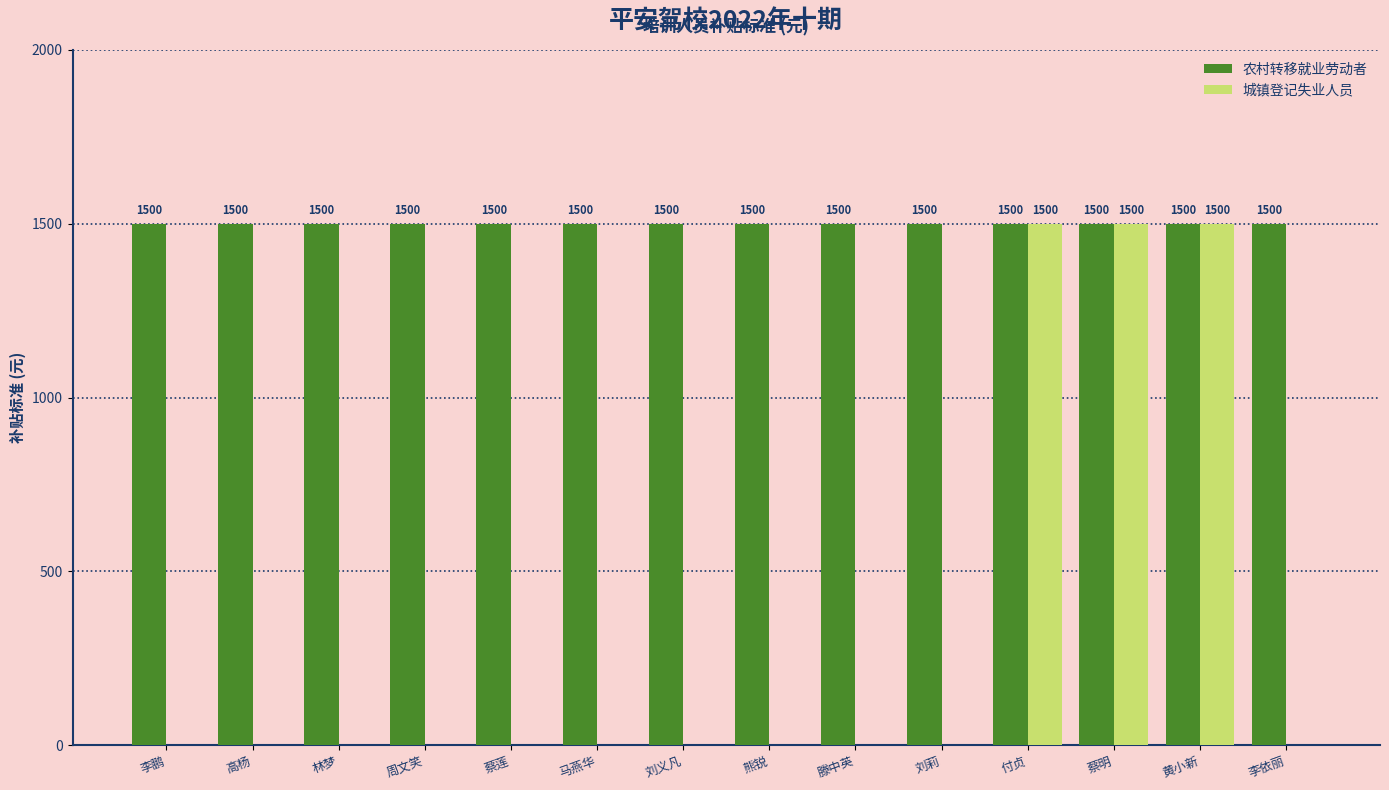

Does the chart contain stacked bars?

No